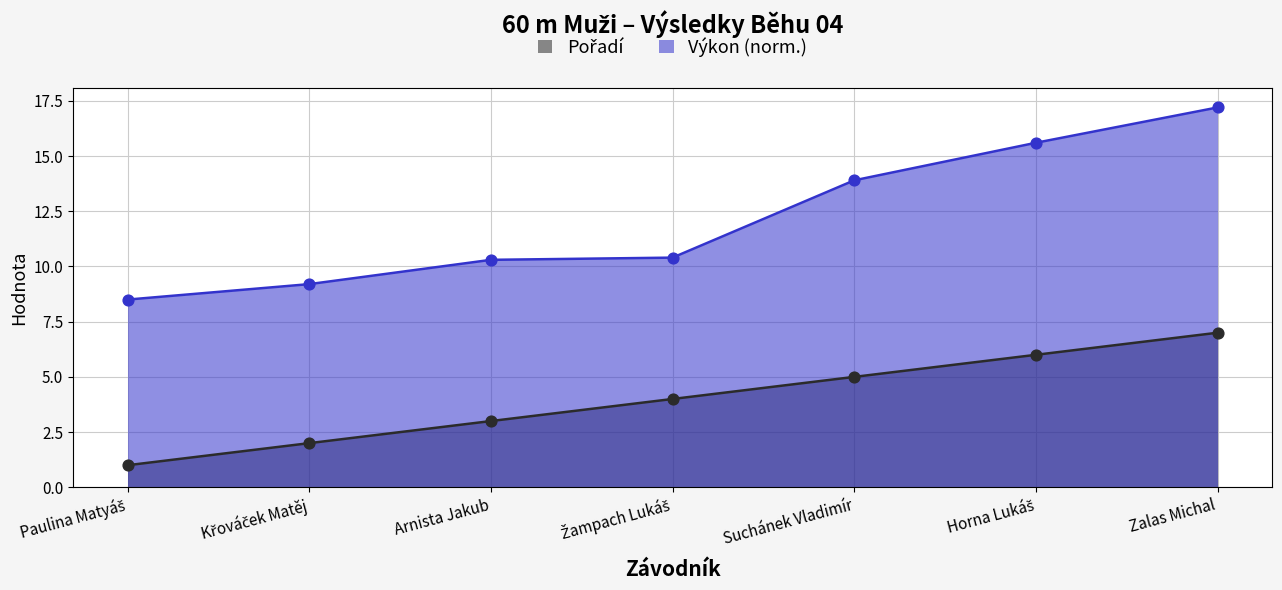

Which series contains the lowest Y value?

Pořadí